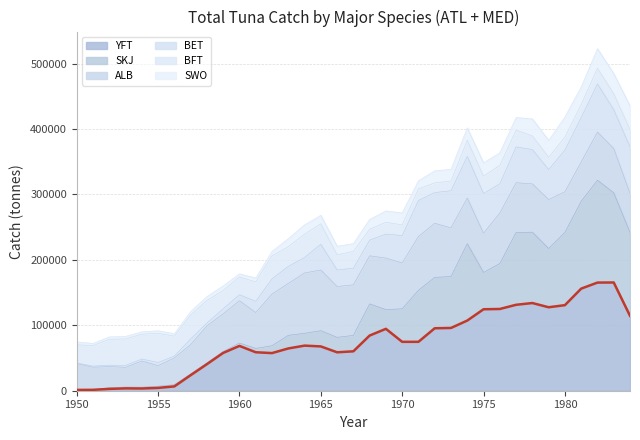

Does the chart display data point markers on the line(s)?

No